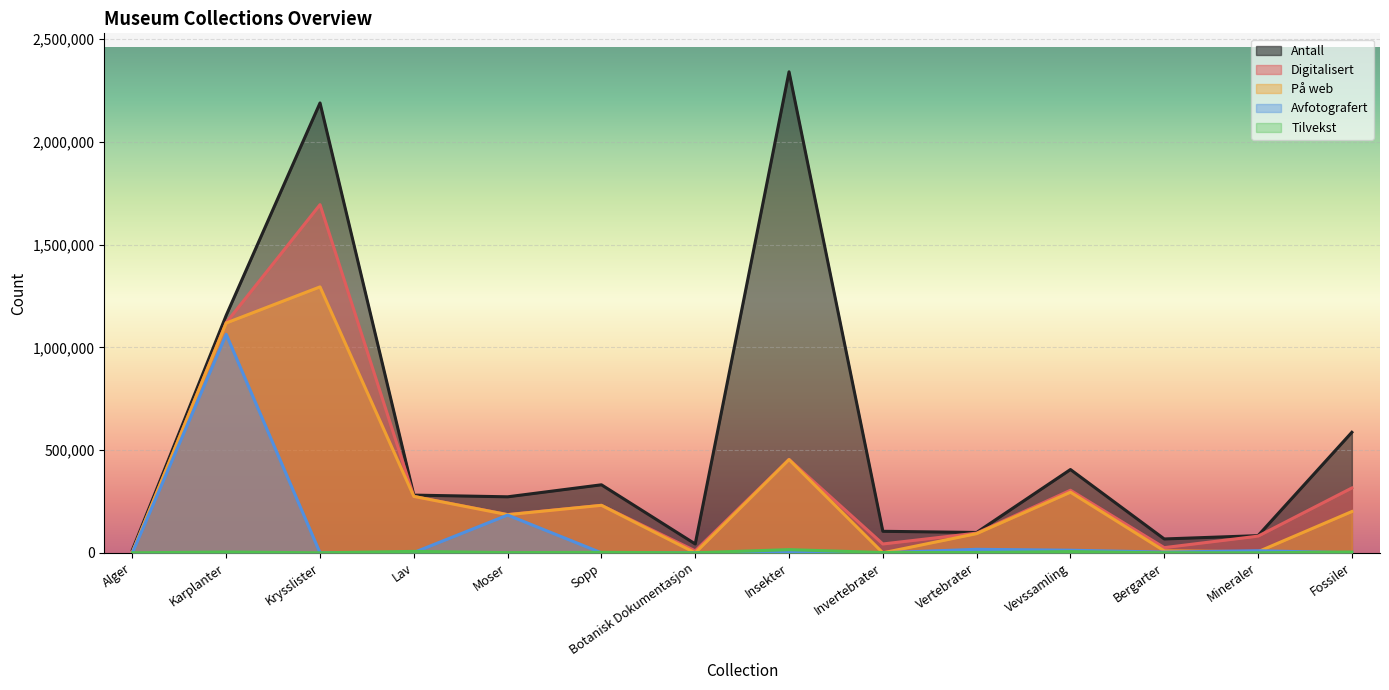

What is the spread (max minus min) of values at Invertebrater?

104777